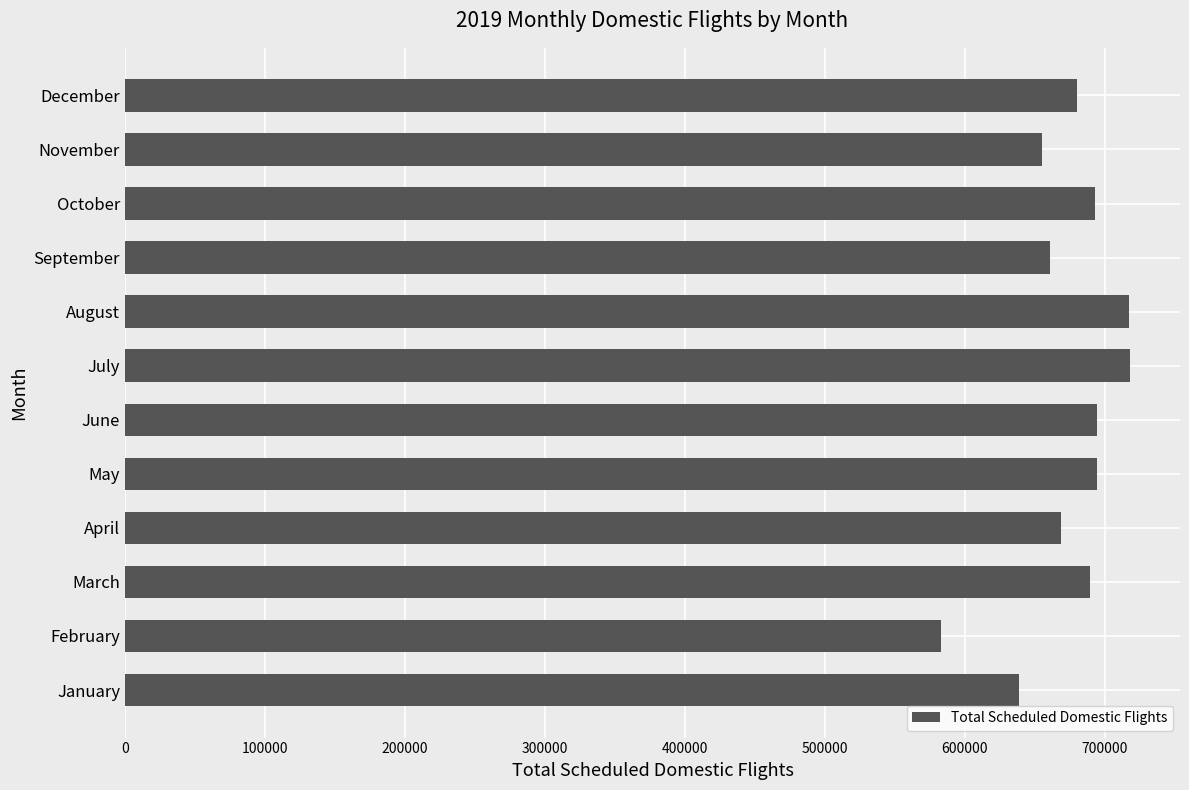

The value at August is 717456. True or false?

True